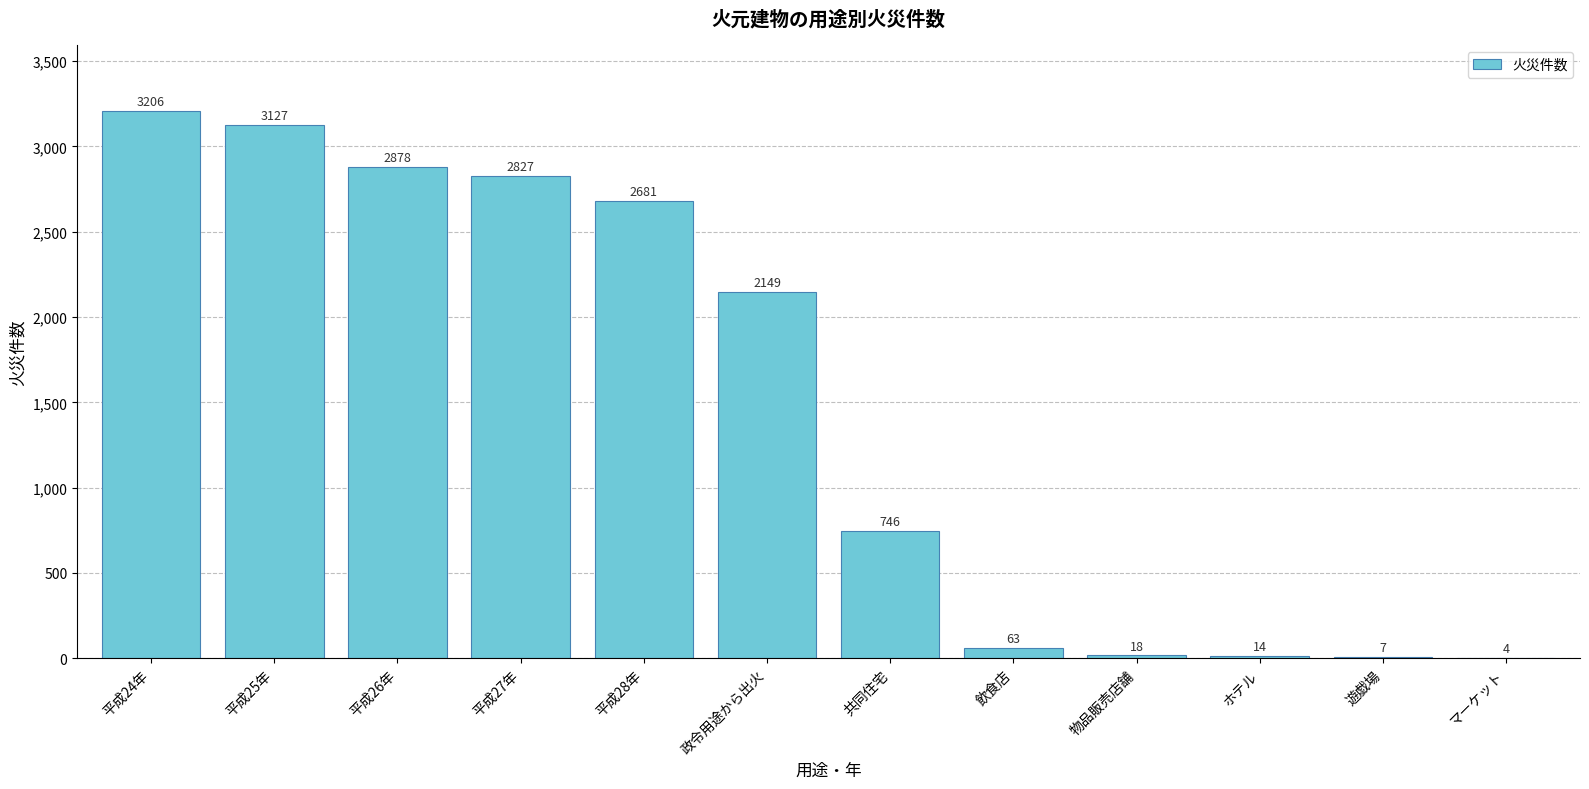

How many distinct data groups are displayed?

1